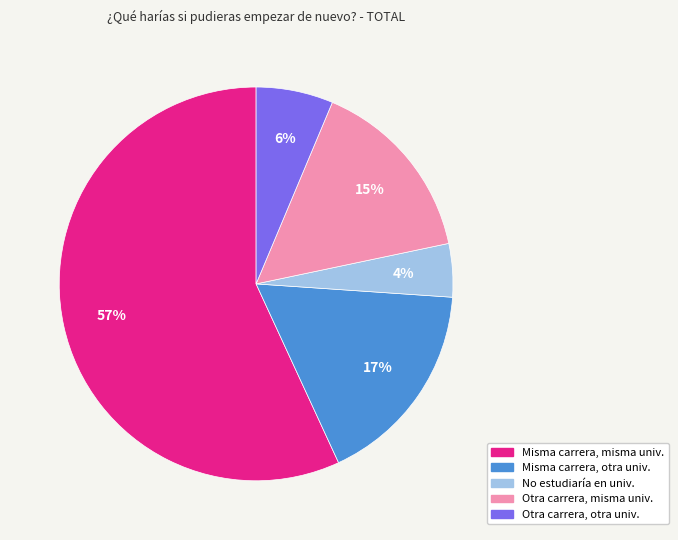

True or false: Otra carrera, misma univ. accounts for 30% of the total.

False